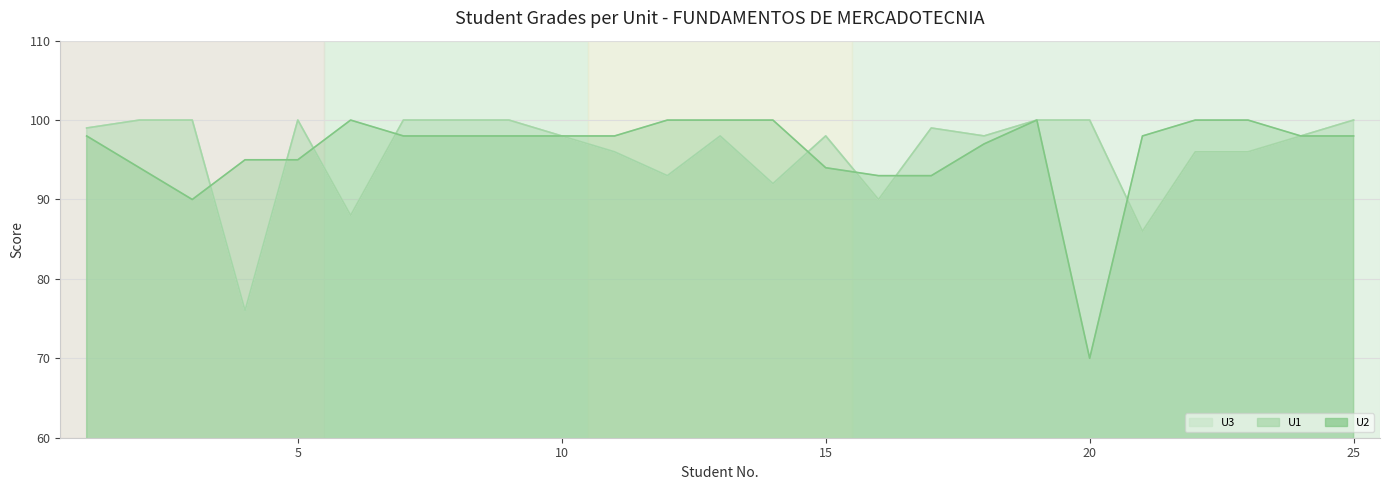

Between 18 and 25, which is larger?

25